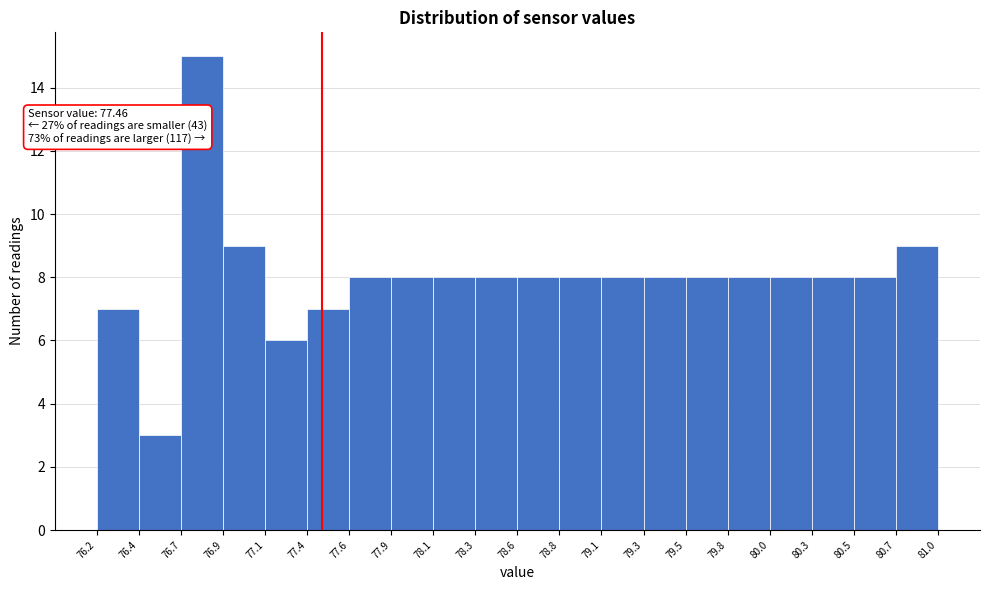

Over which range of the x-axis is the bar tallest?

76.7 to 76.9